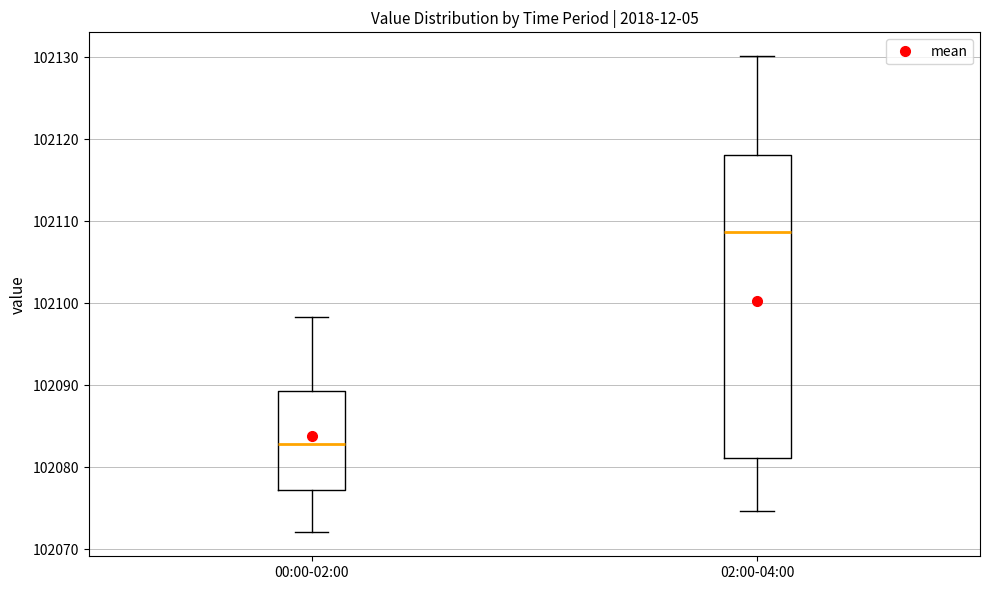

Which box is the tallest, from its lower edge to its upper edge?

02:00-04:00